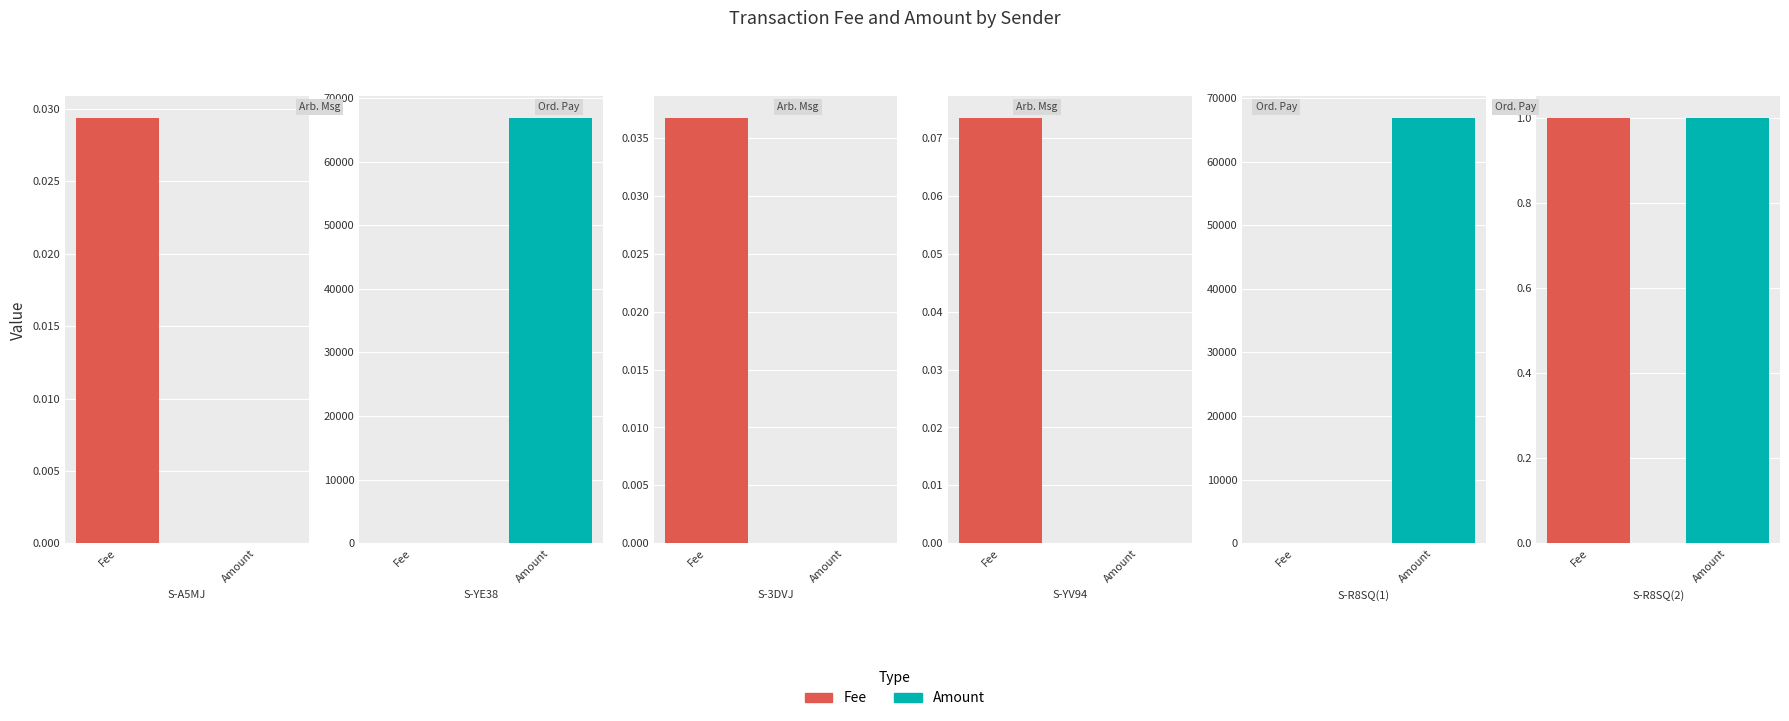

Which series changed the most between S-A5MJ-RYZK-DDLC-4QKMP and S-R8SQ-TUEM-DTHQ-7ATA3?

Amount